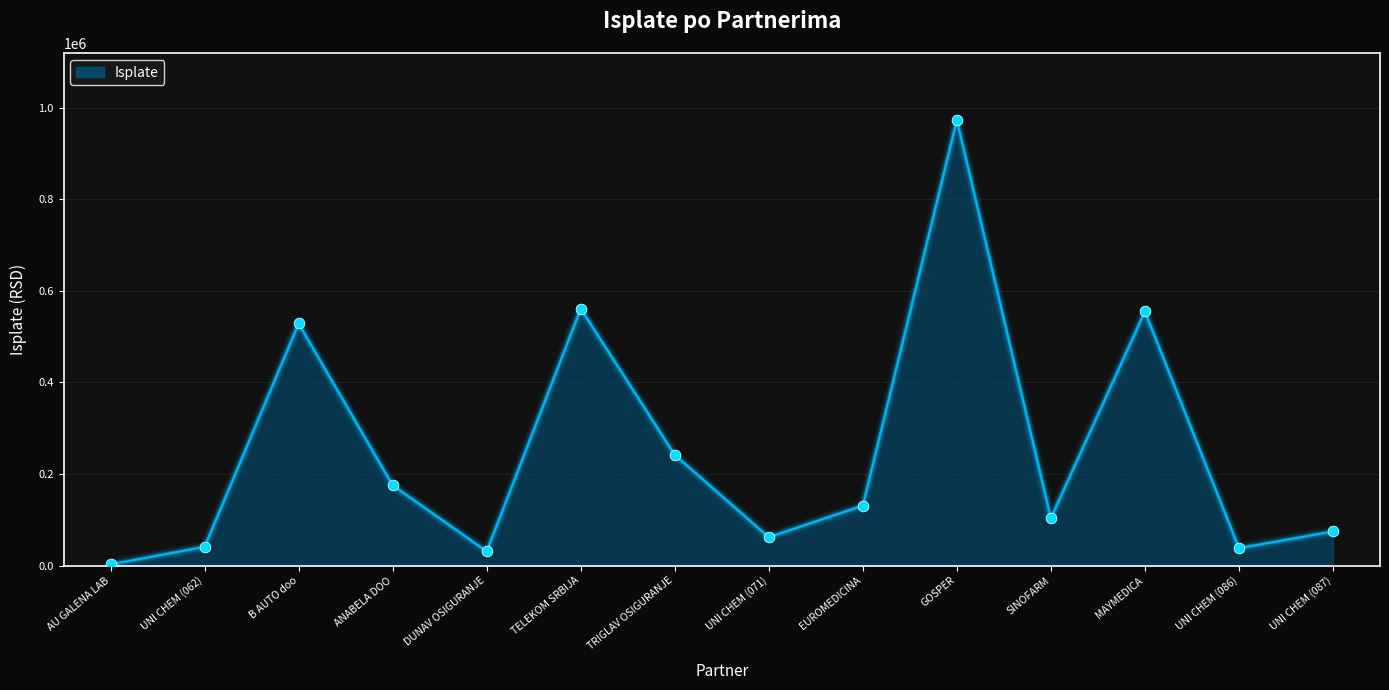

What is the ratio of the value at DUNAV OSIGURANJE to the value at ANABELA DOO?

0.2